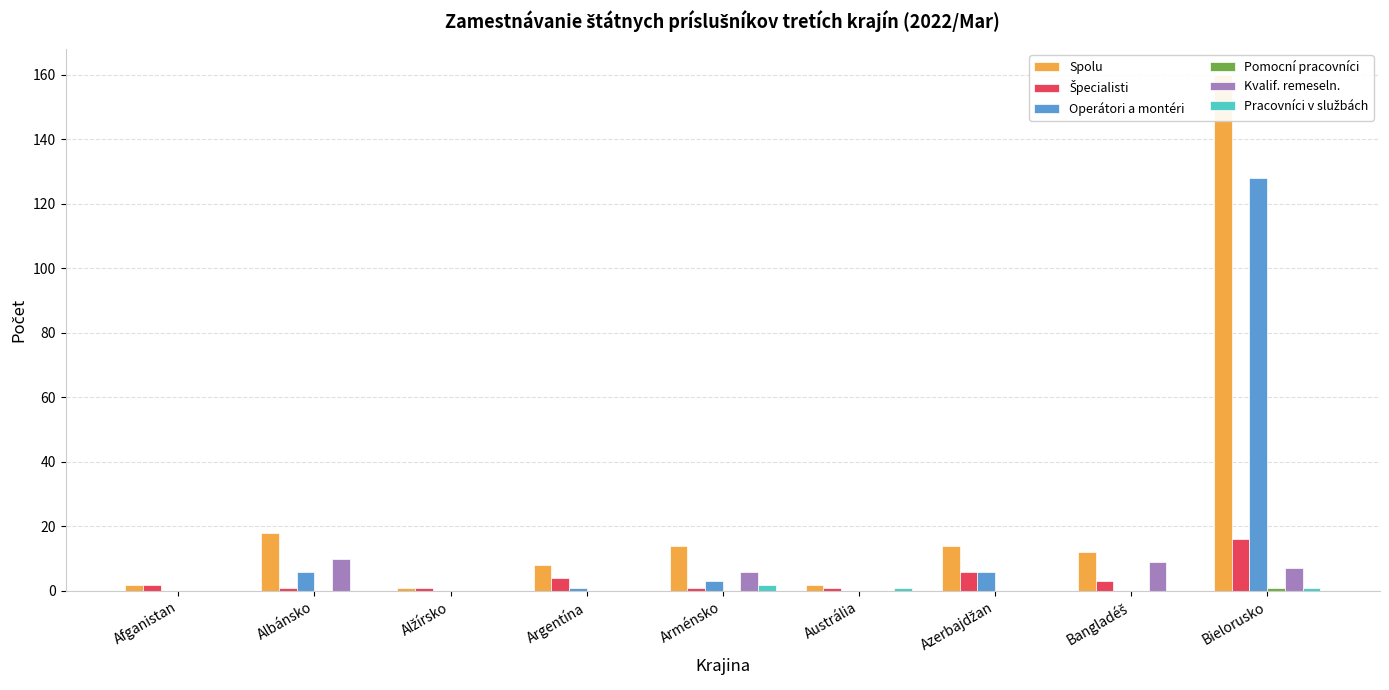

What is the sum of all Spolu values?

231